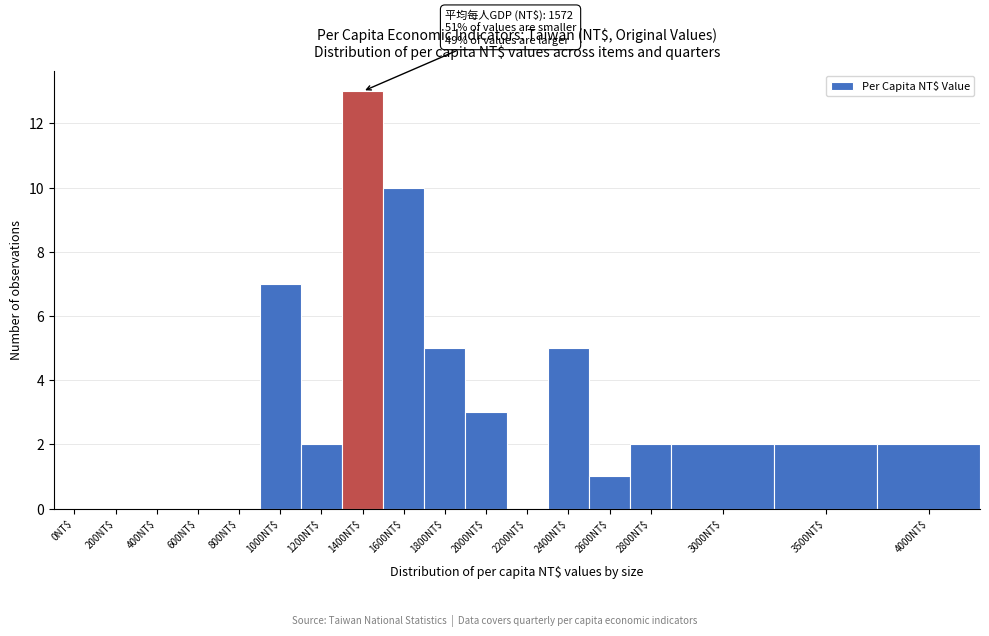

What is the sum of all values?

54